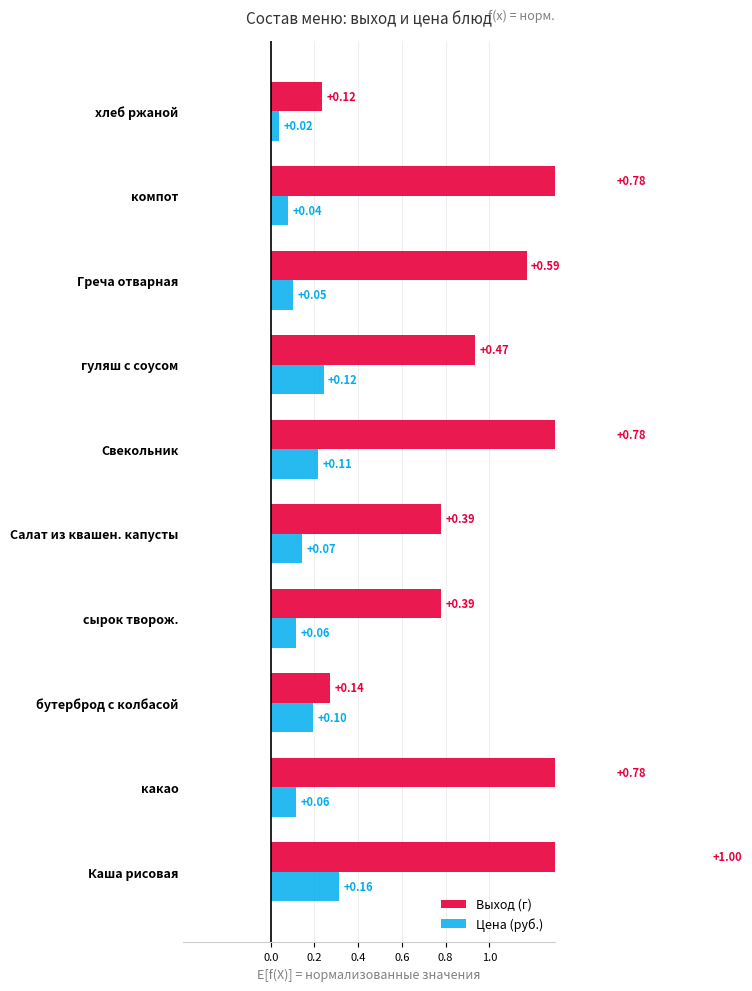

How many series are shown in this chart?

2